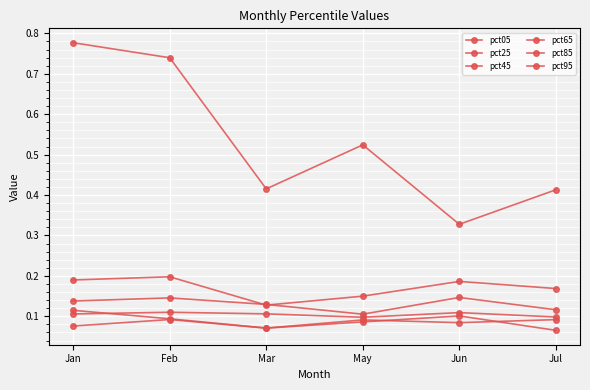

Count the number of categories in the chart.

6